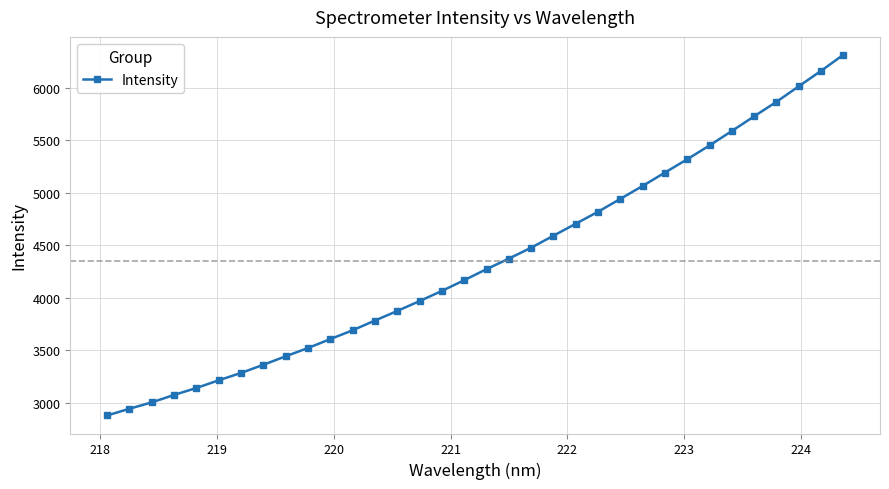

What is the average value?

4349.9